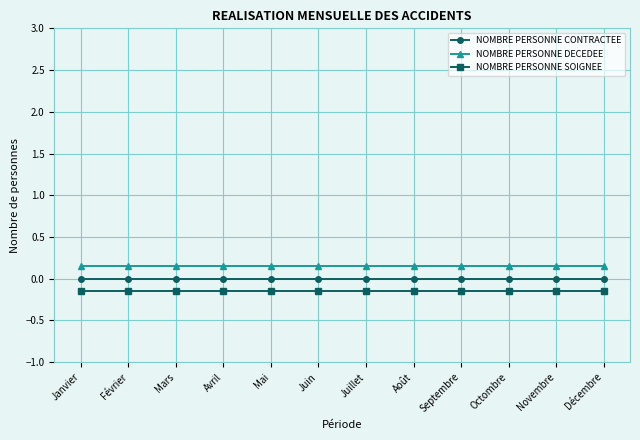

What is the spread (max minus min) of values at Mai?

0.3